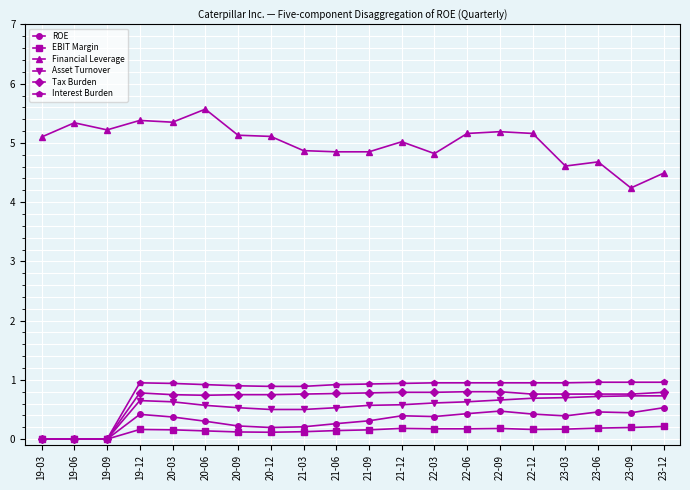

Is this an area chart (filled region under the line)?

No